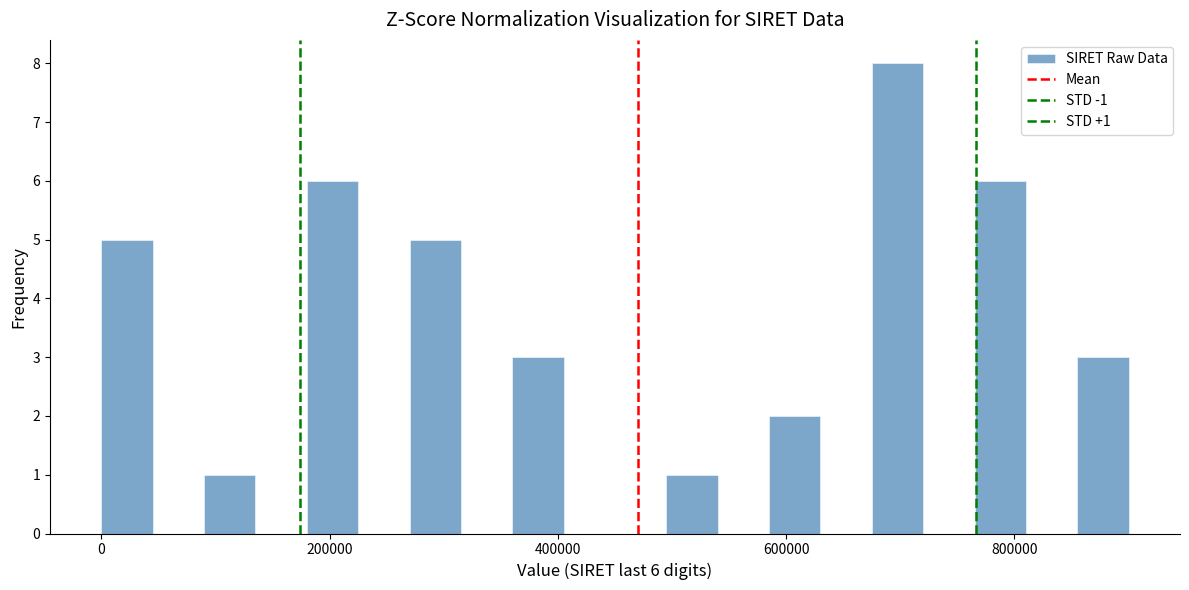

Read against the x-axis, roughly where is the centre of the tallest bar?

700000